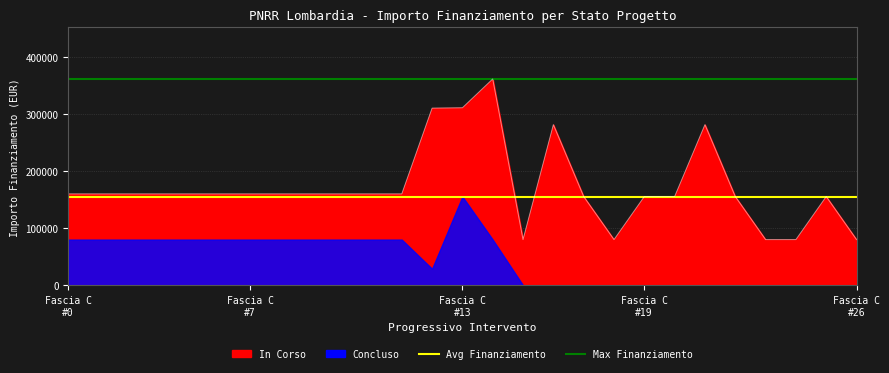

Is it true that Avg Finanziamento equals 155234 at Fascia C
#0?

True